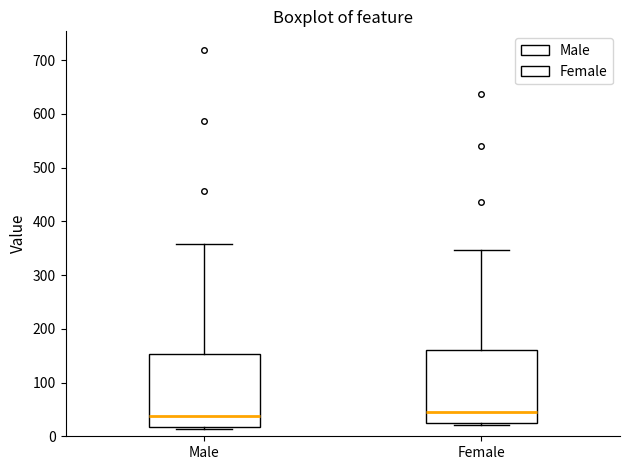

Reading left to right, transcribe this box plot: for each box, give where its median line is, the range the box spans, and where its two whiskers end, as read against the y-axis. The values are not printed on the chart, so give them approximately, as read against the axis.

Male: median 40, box 20 to 150, whiskers 10 to 360
Female: median 50, box 30 to 160, whiskers 20 to 350